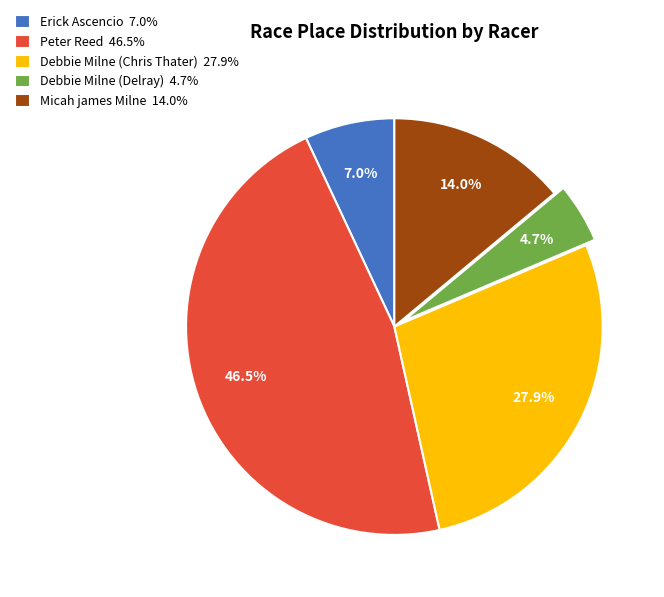

Which category has the biggest portion of the pie?

Peter Reed